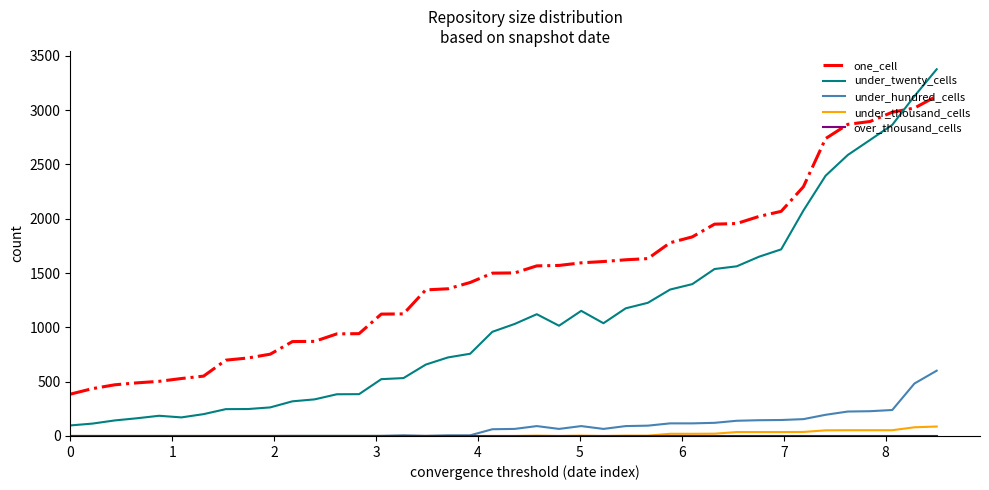

True or false: one_cell and under_hundred_cells cross at least once.

False